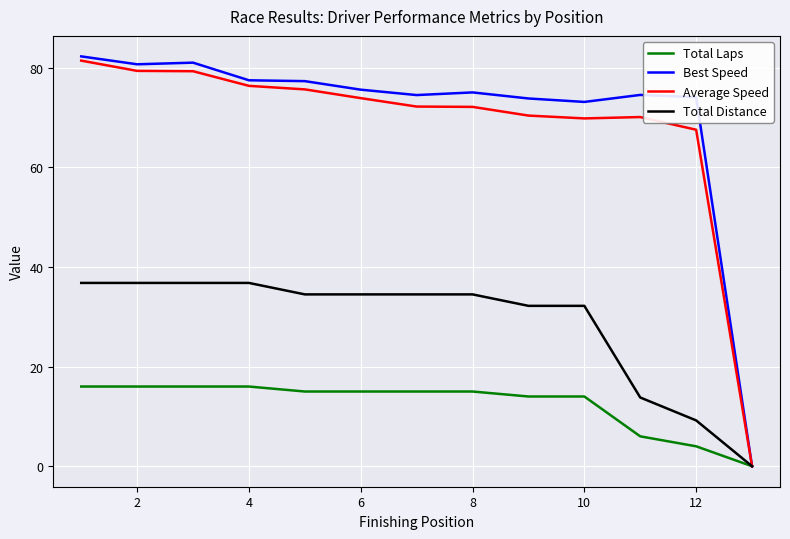

What is the greatest value displayed?

82.3